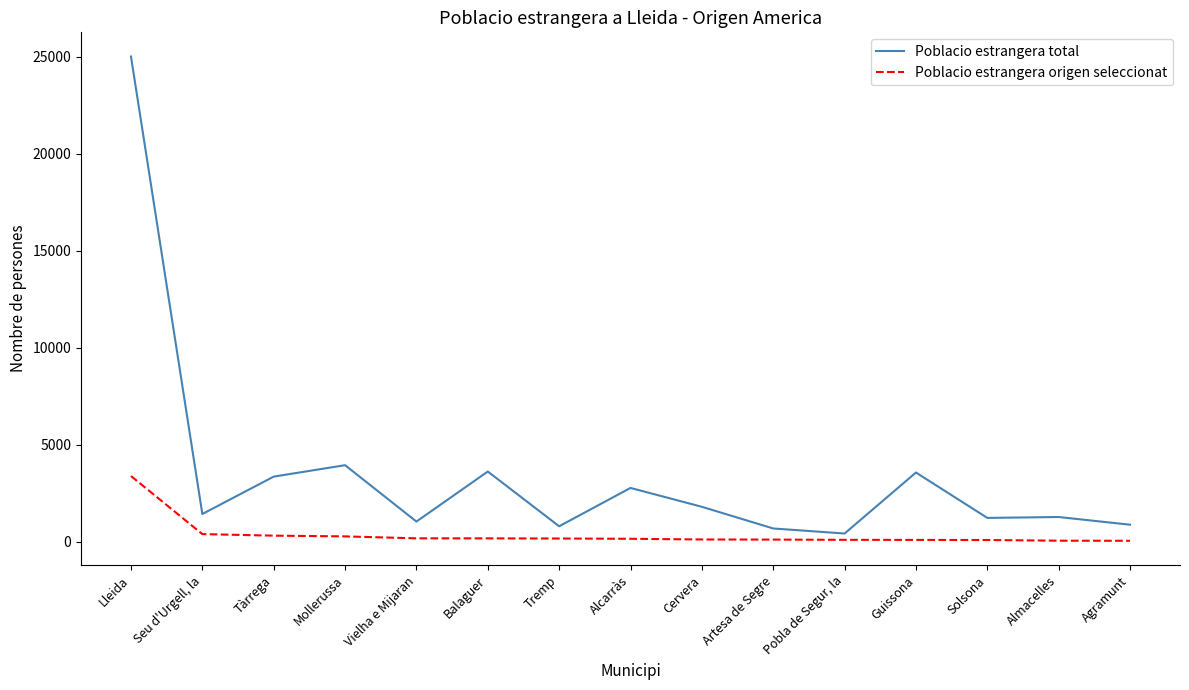

What is the difference between the second highest and minimum values in the Poblacio estrangera total series?

3519